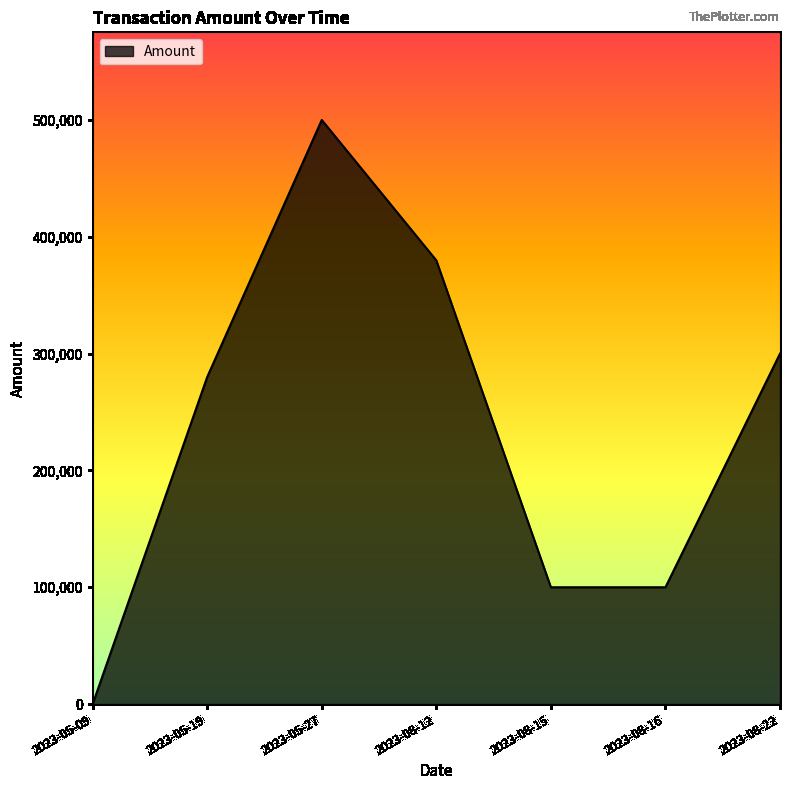

At which label is the value closest to 250002?

2023-05-19